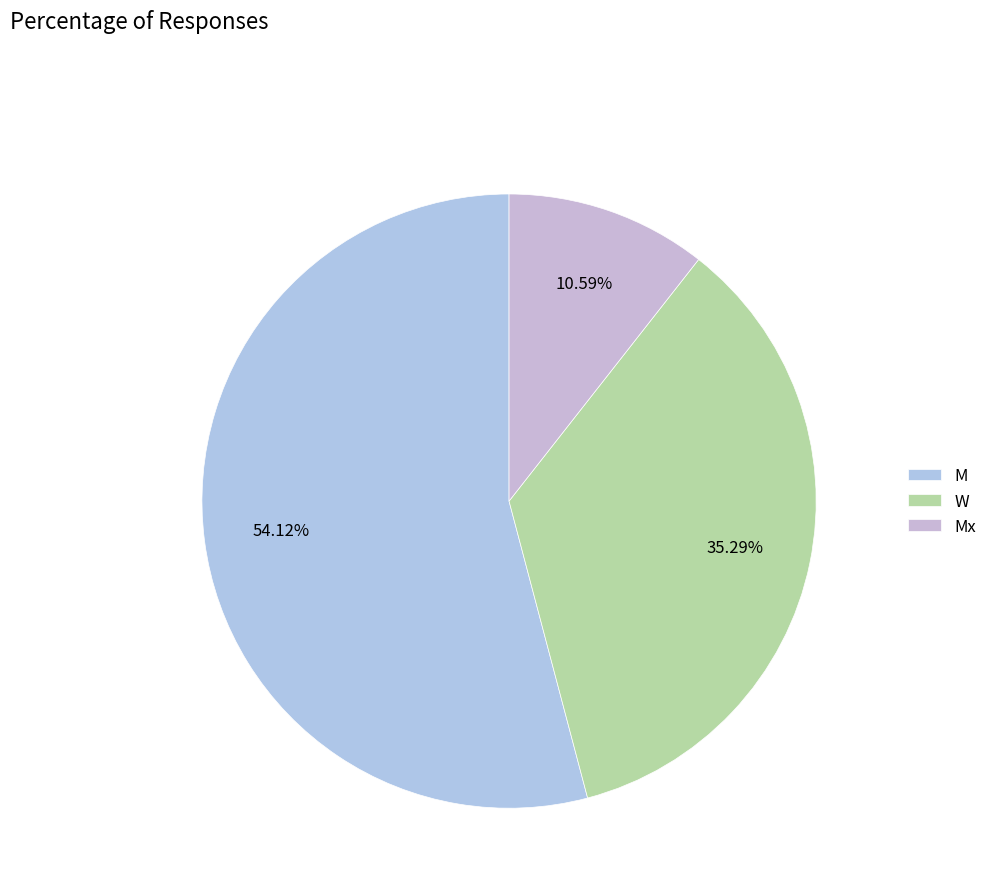

Is the sum of Mx and M greater than half?

Yes